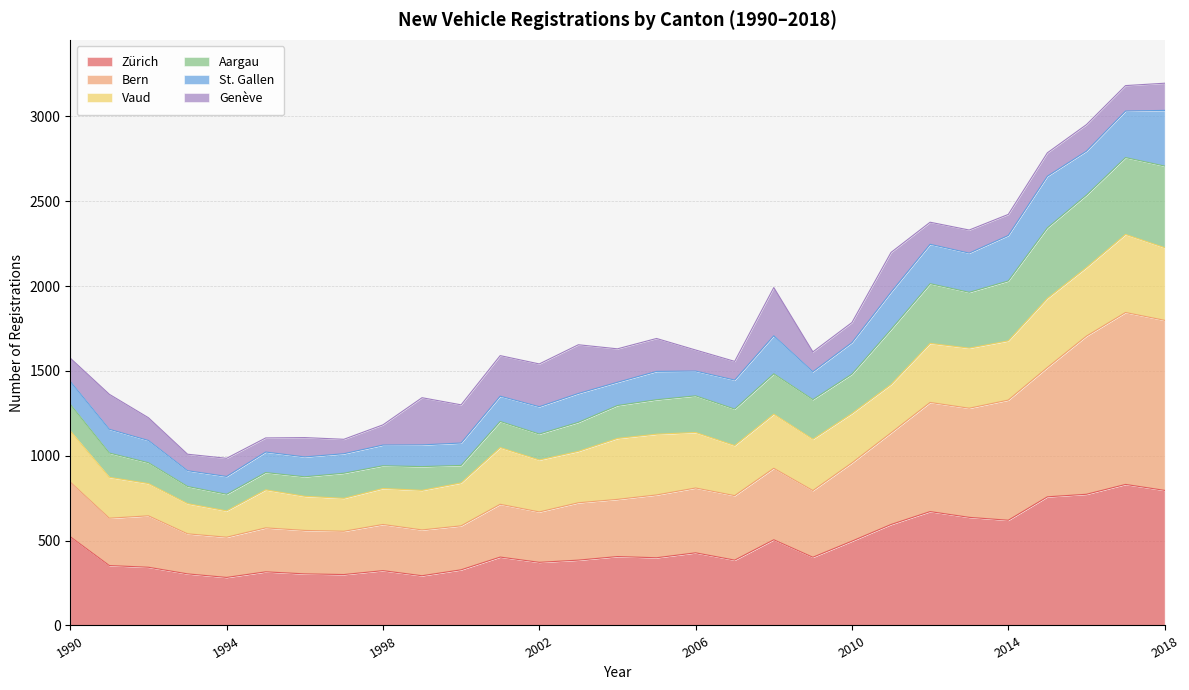

What is the maximum value for Zürich?

831